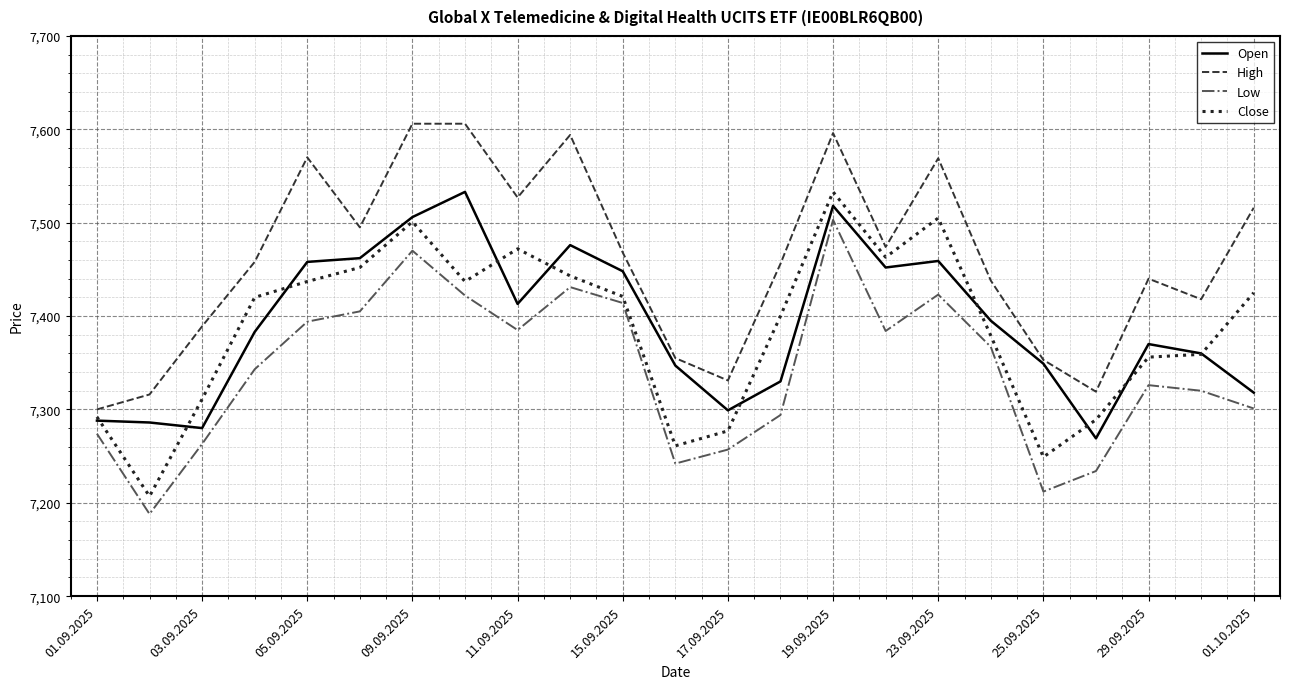

True or false: Close has more than 1 points higher than both neighbors.

True